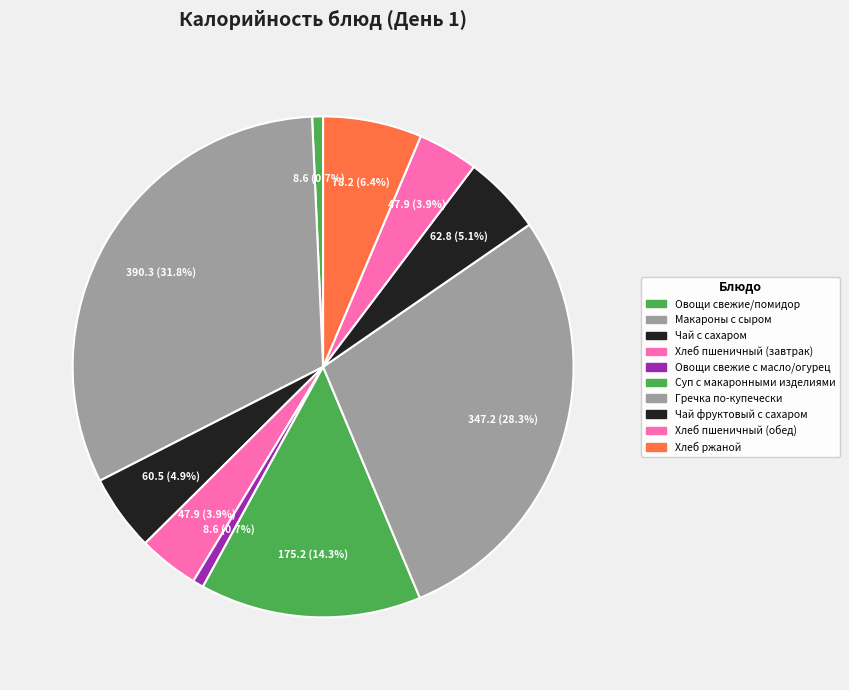

Is the sum of Хлеб пшеничный (завтрак) and Хлеб пшеничный (обед) greater than half?

No